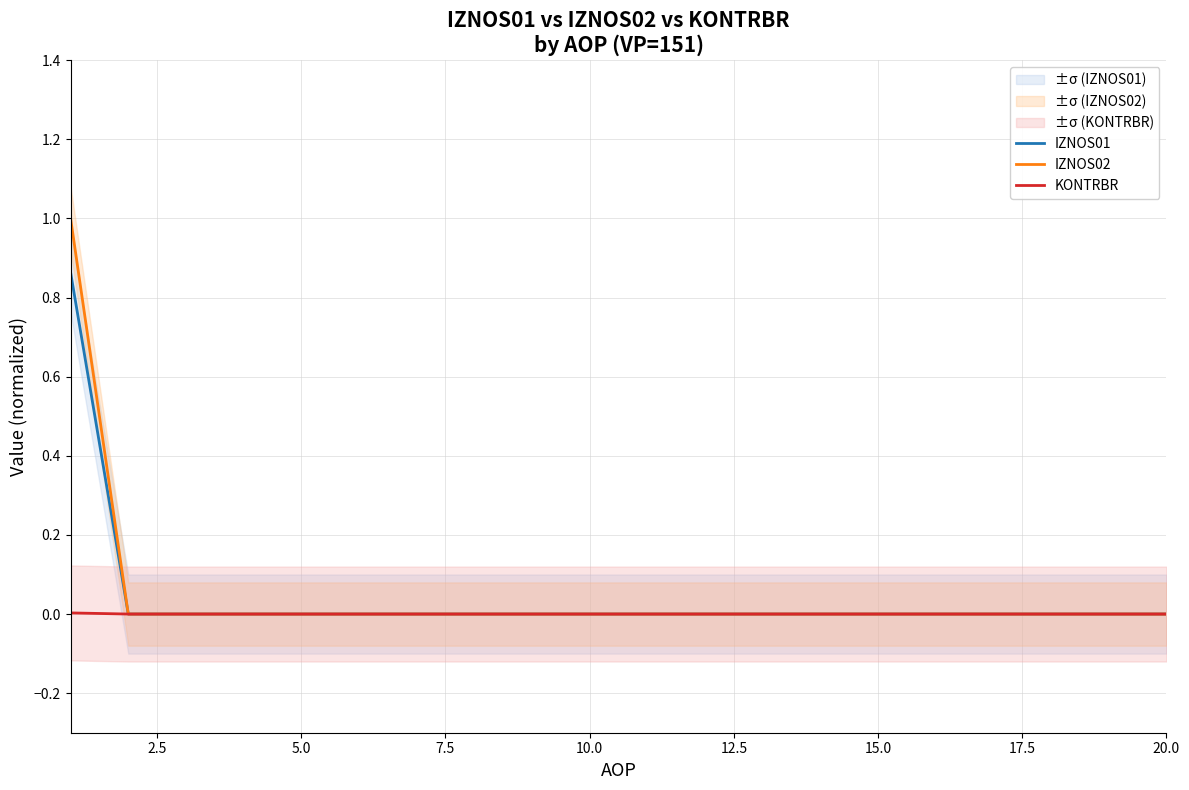

True or false: IZNOS02 and IZNOS01 cross at least once.

False